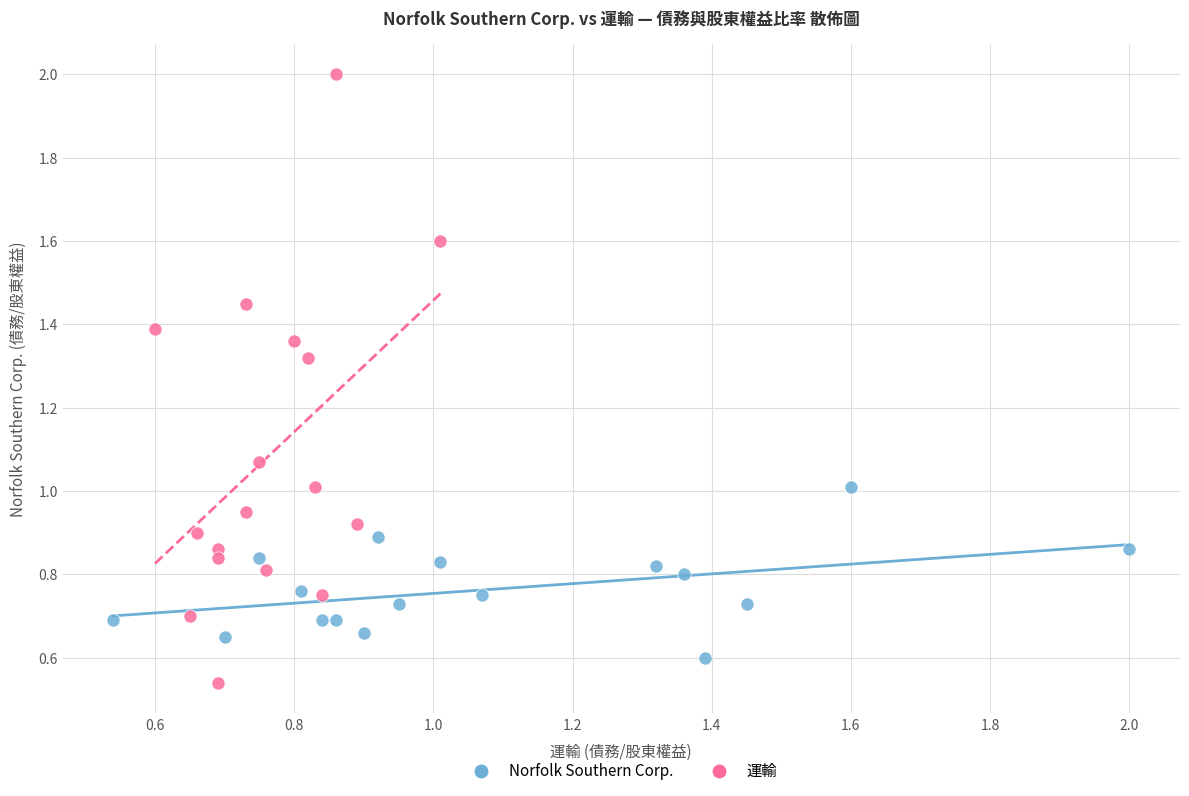

What are all the series names shown in the legend?

Norfolk Southern Corp., 運輸